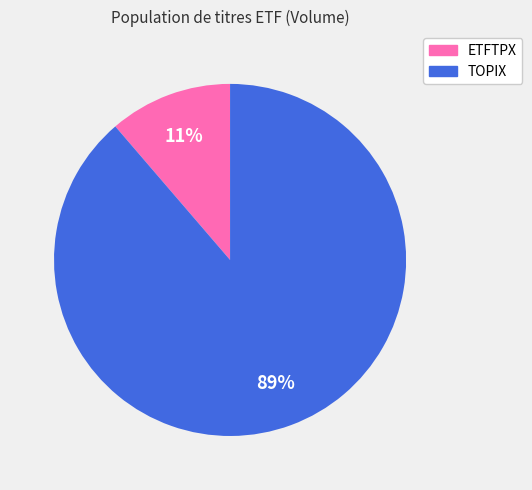

Combined, do ETFTPX and TOPIX account for over 50%?

Yes